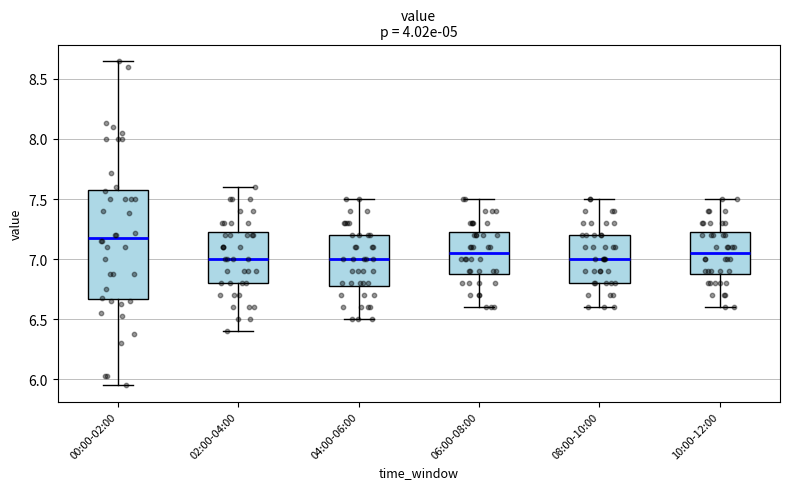

Reading left to right, read every box against the y-axis: the position of its median line, the range the box covers, and the ends of its whiskers. The values are not printed on the chart, so give them approximately, as read against the axis.

00:00-02:00: median 7.20, box 6.65 to 7.60, whiskers 5.95 to 8.65
02:00-04:00: median 7.00, box 6.80 to 7.25, whiskers 6.40 to 7.60
04:00-06:00: median 7.00, box 6.80 to 7.20, whiskers 6.50 to 7.50
06:00-08:00: median 7.05, box 6.90 to 7.25, whiskers 6.60 to 7.50
08:00-10:00: median 7.00, box 6.80 to 7.20, whiskers 6.60 to 7.50
10:00-12:00: median 7.05, box 6.90 to 7.25, whiskers 6.60 to 7.50